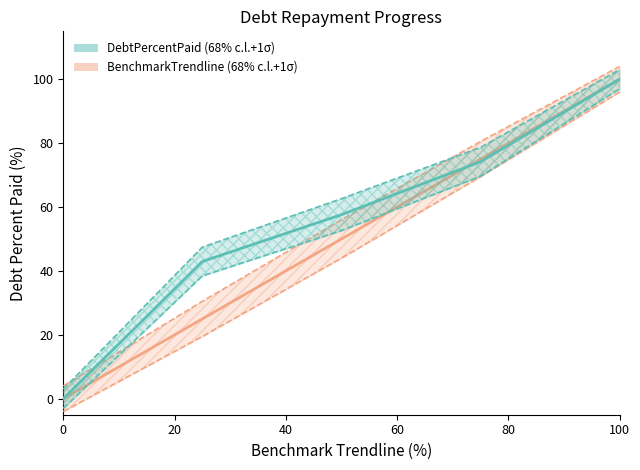

The BenchmarkTrendline series shows -32.7 at 0. True or false?

False